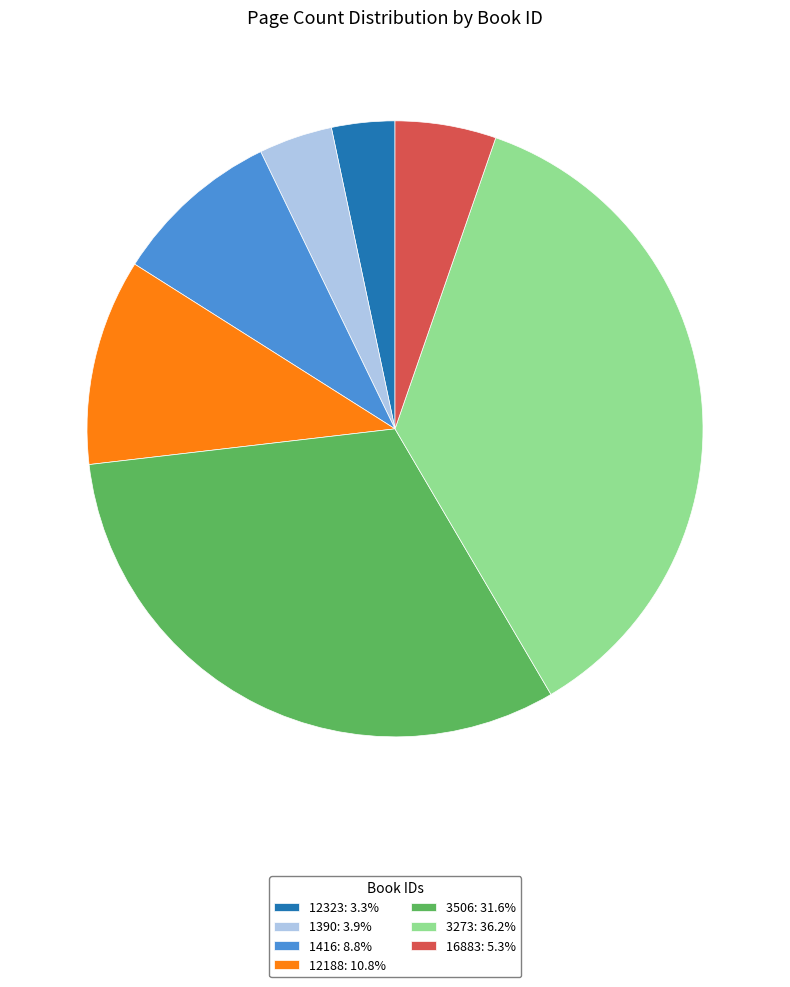

Rank the categories by value from lowest to highest.

12323, 1390, 16883, 1416, 12188, 3506, 3273